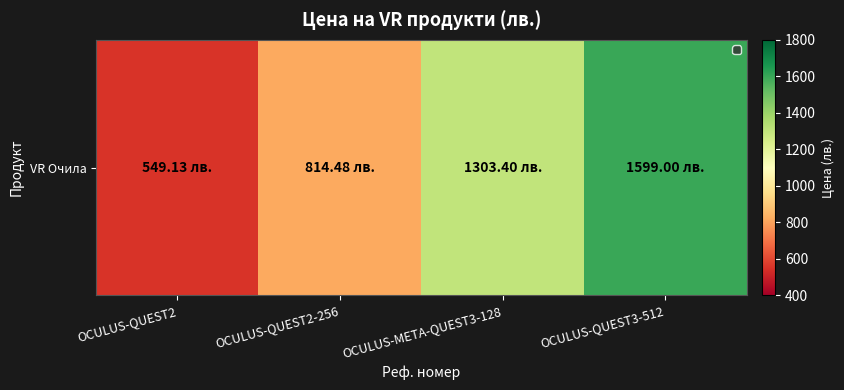

Which label corresponds to the largest value in the chart?

OCULUS-QUEST3-512